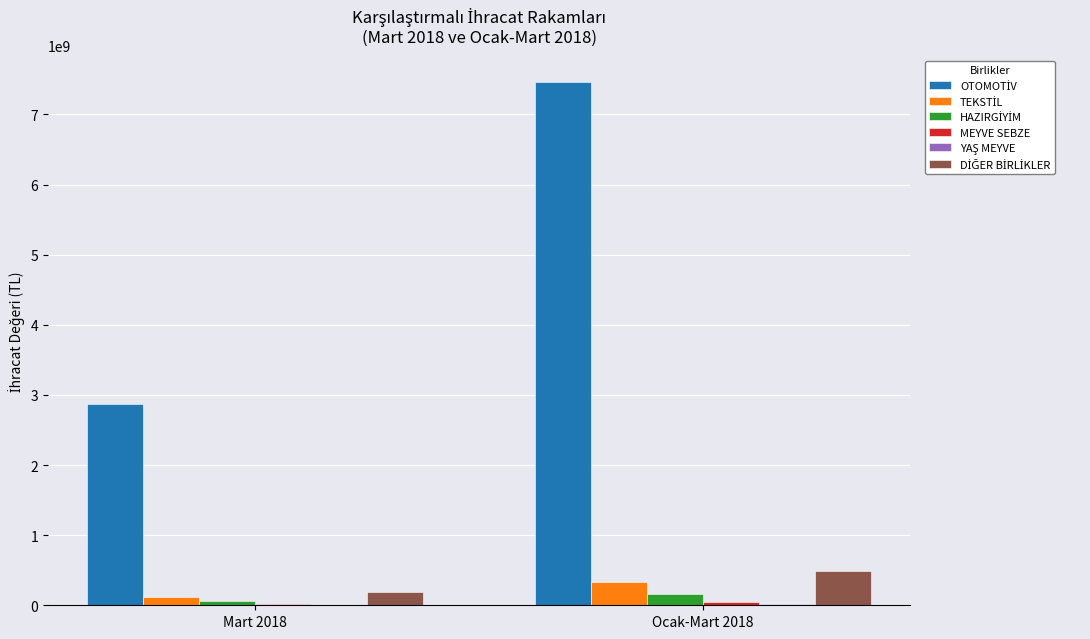

At which category is the sum across all series the highest?

Ocak-Mart 2018